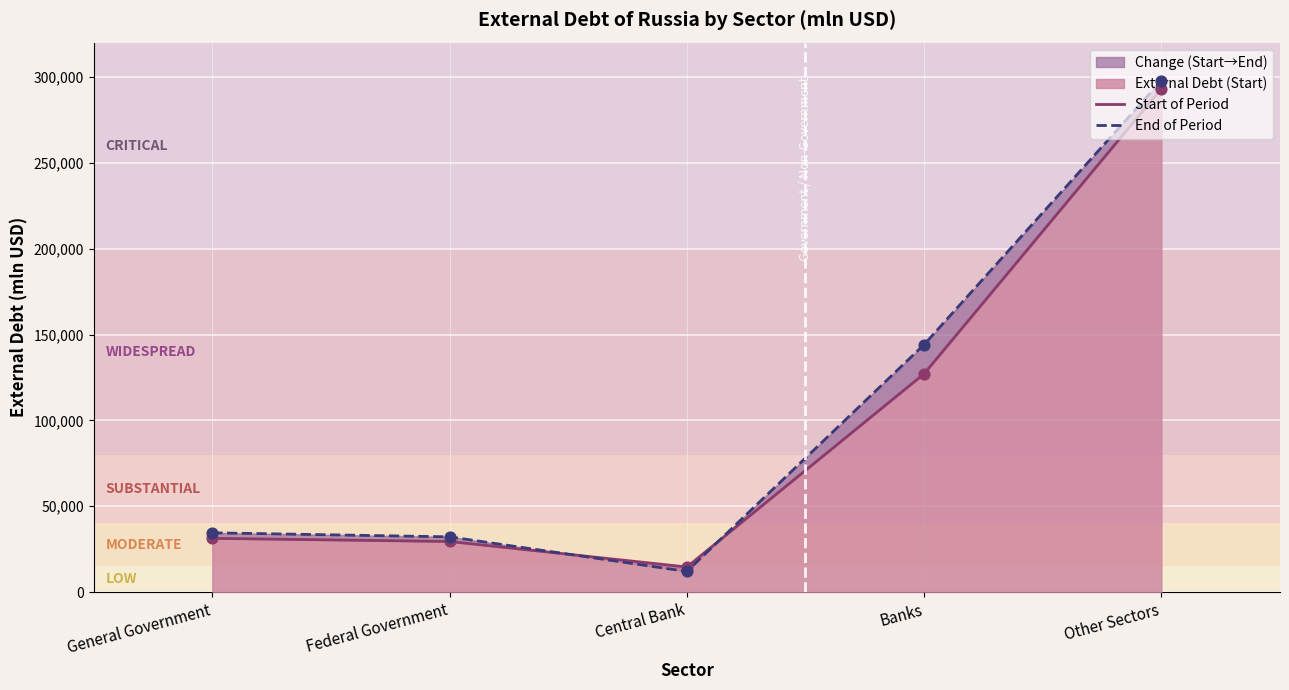

At which category is the sum across all series the highest?

Other Sectors